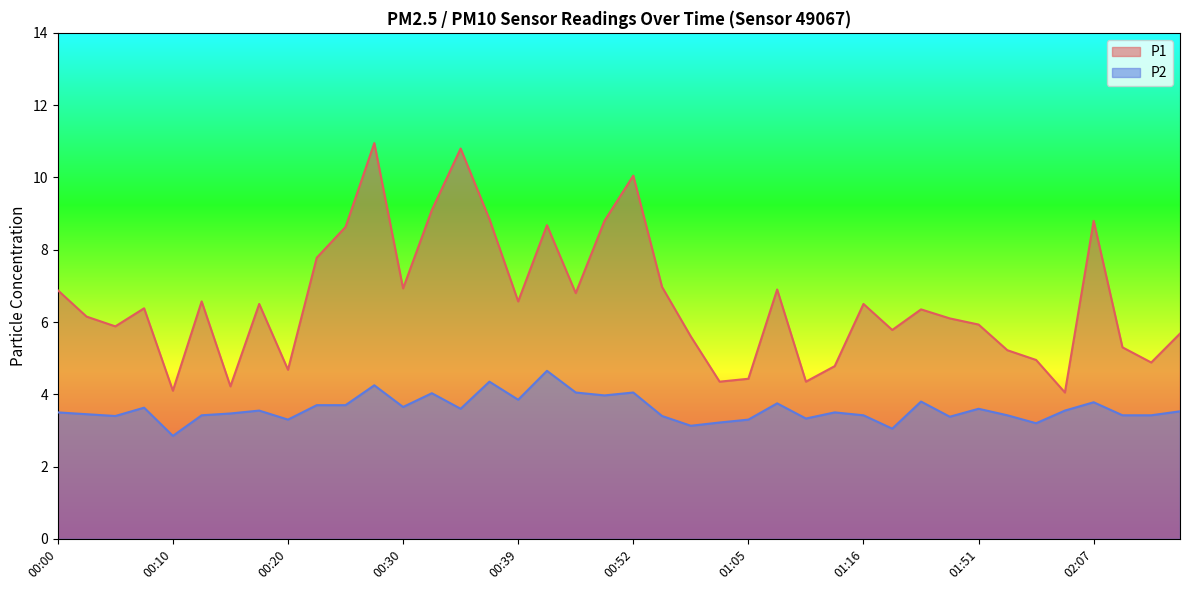

The P1 series shows 9.5 at 00:00. True or false?

False